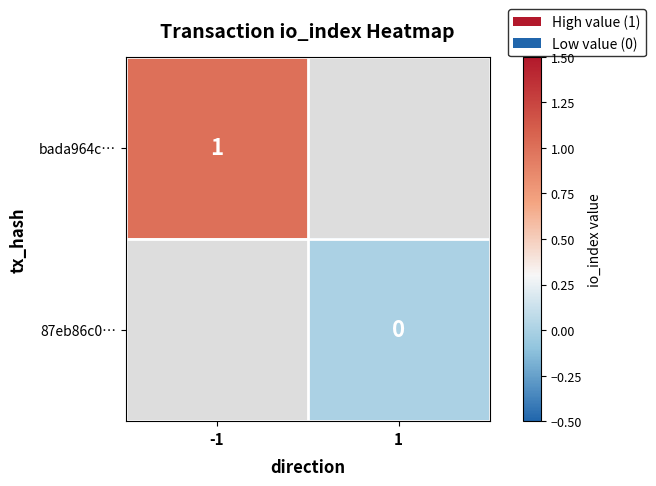

The bada964c… series shows 1 at -1. True or false?

True